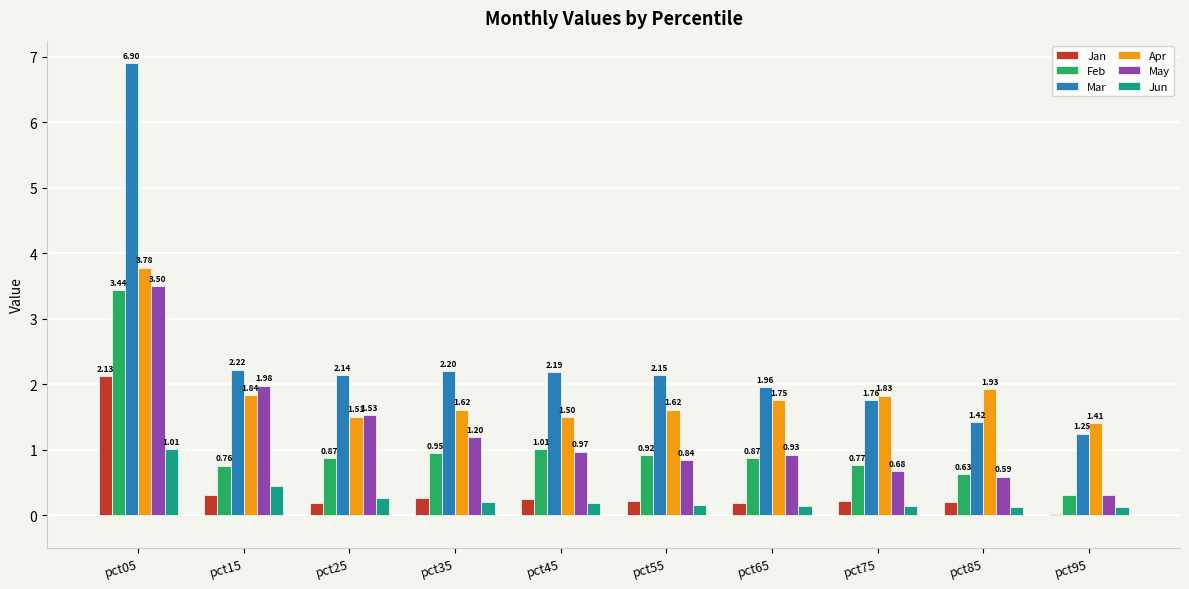

What are all the series names shown in the legend?

Jan, Feb, Mar, Apr, May, Jun